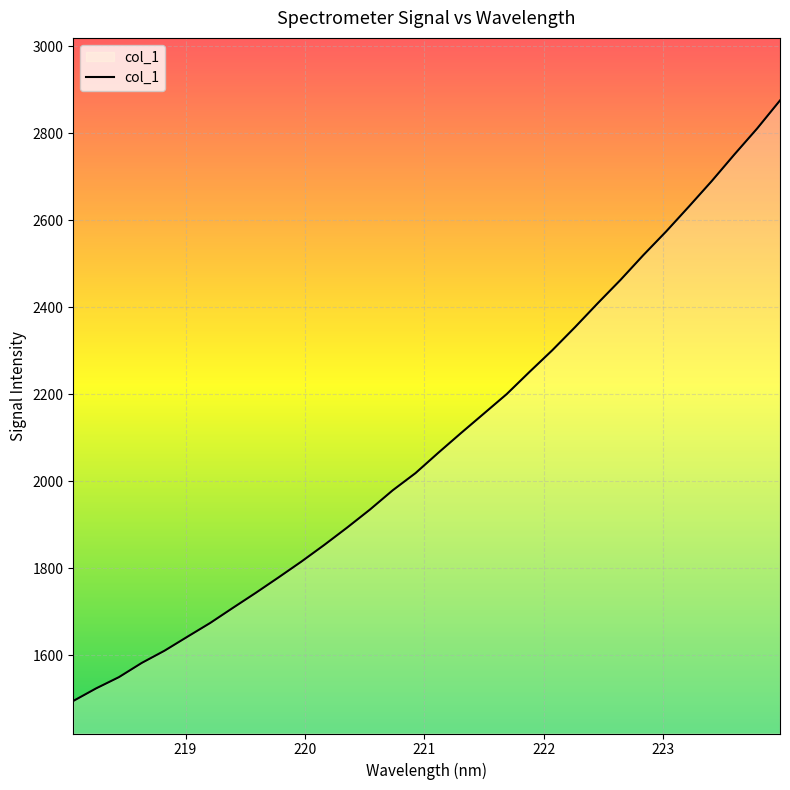

How many lines are shown in the chart?

1